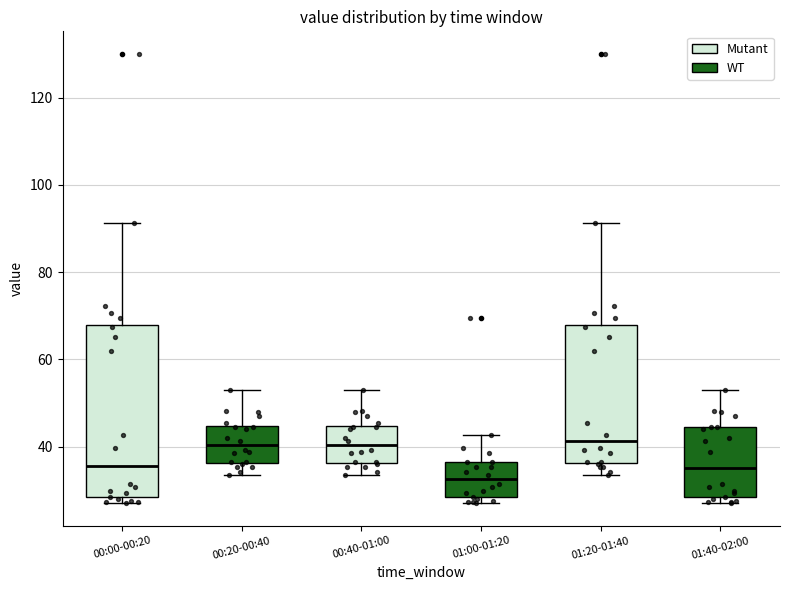

Reading left to right, transcribe this box plot: for each box, give where its median line is, the range the box spans, and where its two whiskers end, as read against the y-axis. The values are not printed on the chart, so give them approximately, as read against the axis.

00:00-00:20: median 36, box 28 to 68, whiskers 28 (just below the box's lower edge) to 92
00:20-00:40: median 40, box 36 to 44, whiskers 34 to 54
00:40-01:00: median 40, box 36 to 44, whiskers 34 to 54
01:00-01:20: median 32, box 28 to 36, whiskers 28 (just below the box's lower edge) to 42
01:20-01:40: median 42, box 36 to 68, whiskers 34 to 92
01:40-02:00: median 36, box 28 to 44, whiskers 28 (just below the box's lower edge) to 54